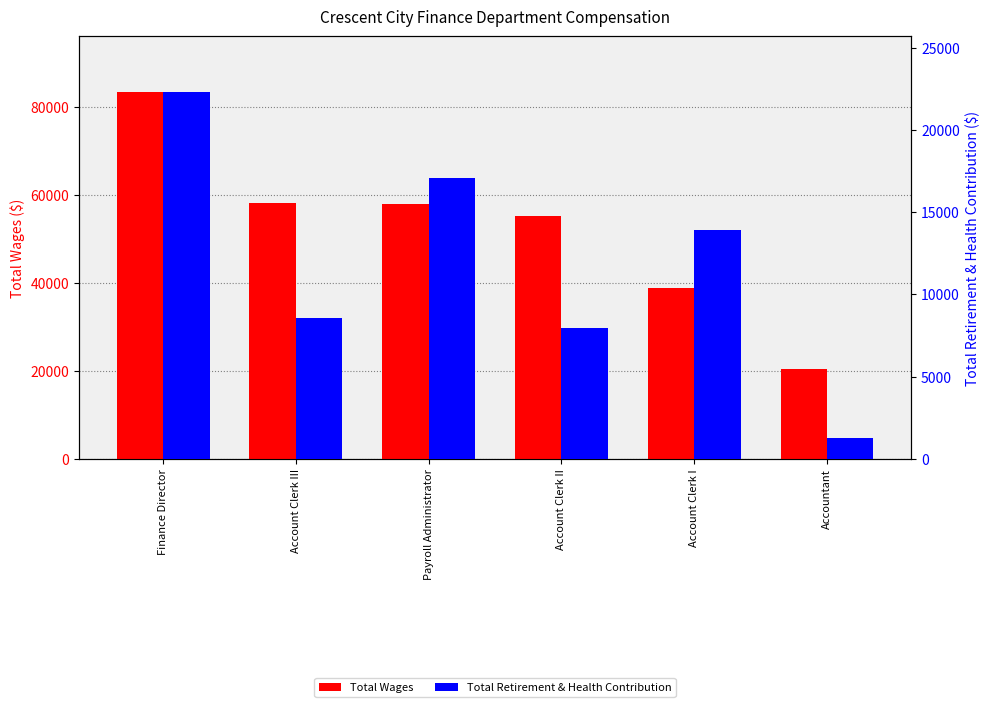

Between Finance Director and Account Clerk III, which is larger?

Finance Director